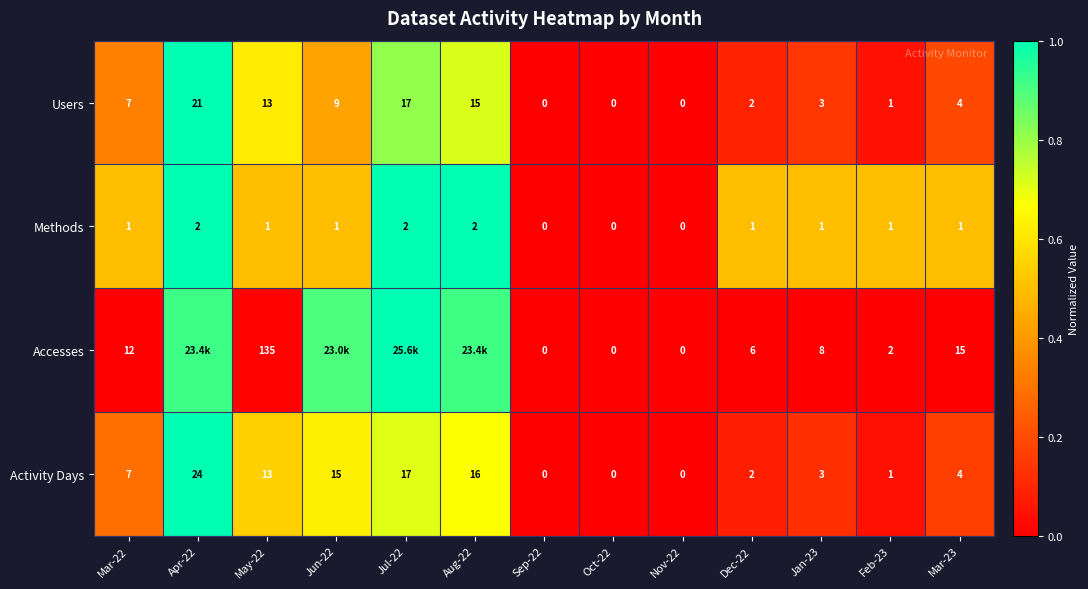

Is the value of Methods at Nov-22 greater than the value of Users at Apr-22?

No